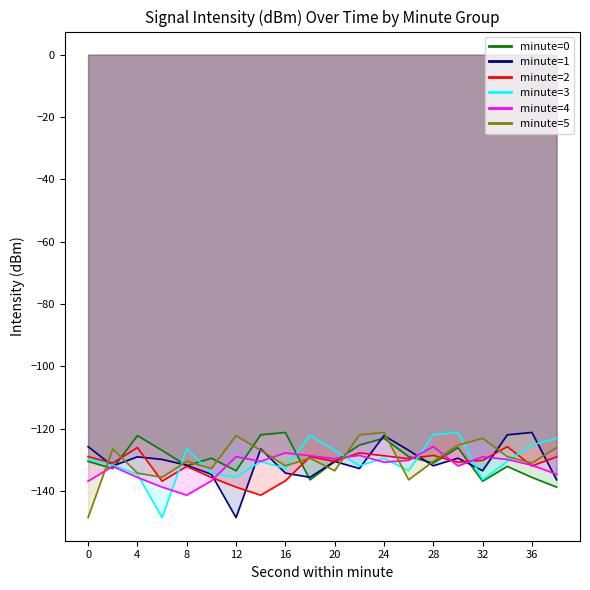

What is the difference between the minute=2 values at 4 and 38?

3.0